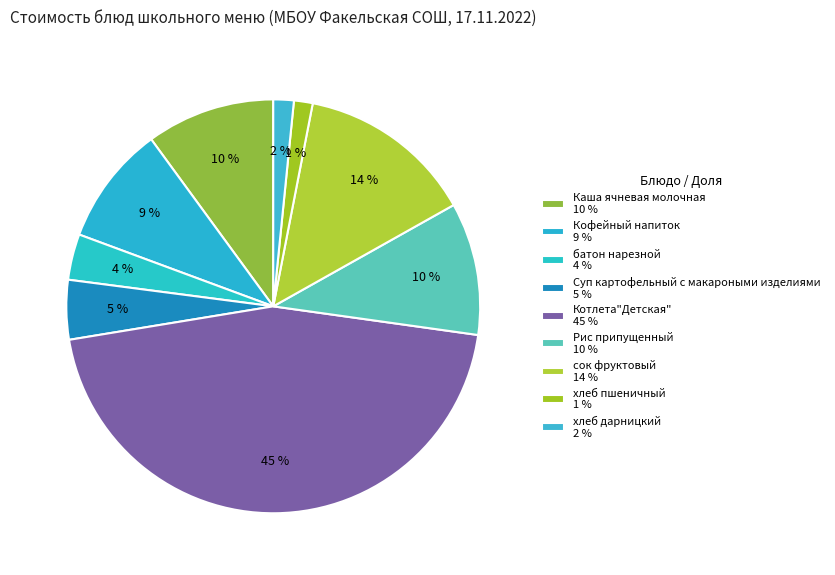

To the nearest percent, what is the average slice percentage?

11%